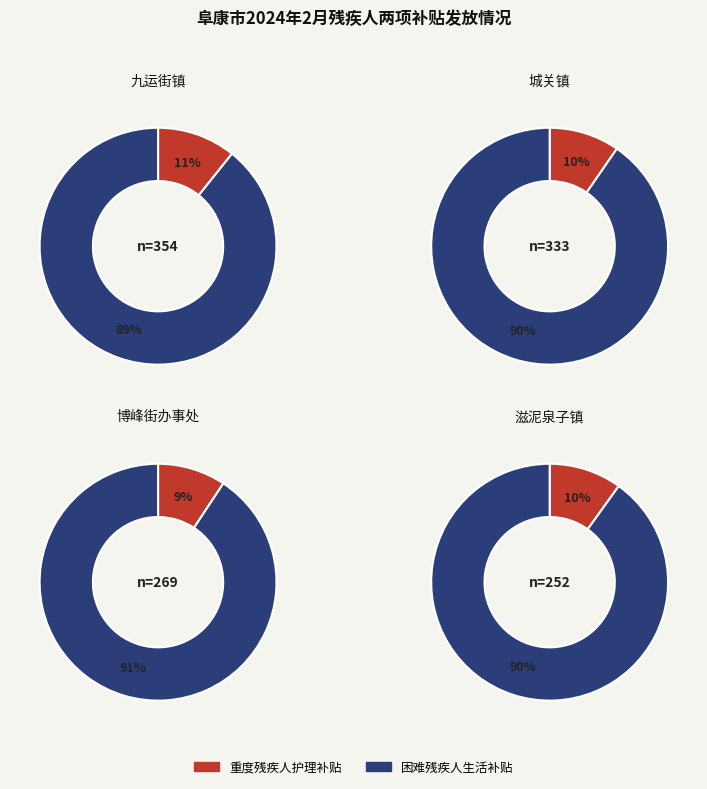

Which series has the largest range (max minus min)?

重度残疾人护理补贴